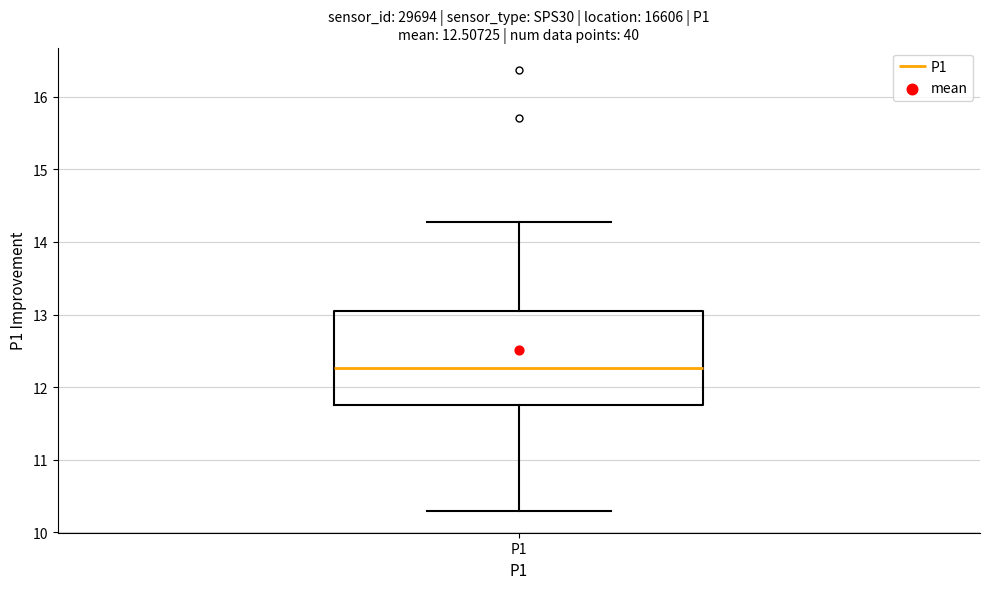

Where does the median line of the box for P1 sit on the y-axis? The values are not printed on the chart, so give them approximately, as read against the axis.

12.3